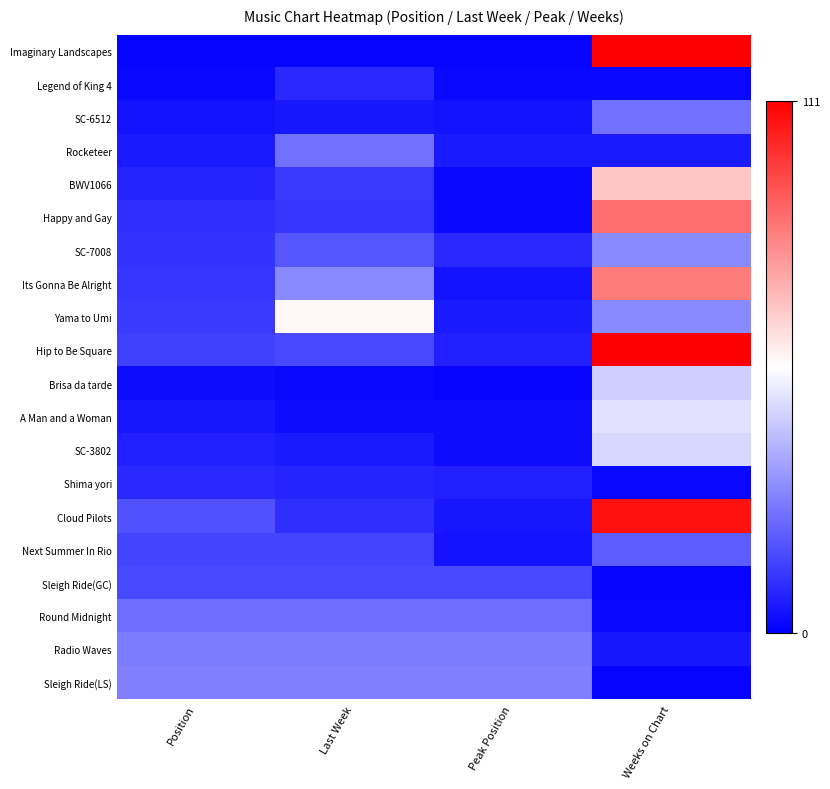

Reading left to right, list all the values displayed in this chart.

Imaginary Landscapes: Position=1	Last Week=1	Peak Position=1	Weeks on Chart=111
Legend of King 4: Position=2	Last Week=9	Peak Position=2	Weeks on Chart=2
SC-6512: Position=4	Last Week=5	Peak Position=4	Weeks on Chart=25
Rocketeer: Position=6	Last Week=25	Peak Position=6	Weeks on Chart=6
BWV1066: Position=8	Last Week=13	Peak Position=2	Weeks on Chart=68
Happy and Gay: Position=10	Last Week=12	Peak Position=2	Weeks on Chart=87
SC-7008: Position=11	Last Week=19	Peak Position=9	Weeks on Chart=30
Its Gonna Be Alright: Position=12	Last Week=30	Peak Position=4	Weeks on Chart=84
Yama to Umi: Position=13	Last Week=57	Peak Position=6	Weeks on Chart=30
Hip to Be Square: Position=14	Last Week=16	Peak Position=7	Weeks on Chart=111
Brisa da tarde: Position=3	Last Week=2	Peak Position=1	Weeks on Chart=45
A Man and a Woman: Position=5	Last Week=3	Peak Position=3	Weeks on Chart=49
SC-3802: Position=7	Last Week=6	Peak Position=3	Weeks on Chart=47
Shima yori: Position=9	Last Week=8	Peak Position=7	Weeks on Chart=2
Cloud Pilots: Position=18	Last Week=10	Peak Position=5	Weeks on Chart=107
Next Summer In Rio: Position=15	Last Week=15	Peak Position=4	Weeks on Chart=20
Sleigh Ride(GC): Position=16	Last Week=16	Peak Position=16	Weeks on Chart=1
Round Midnight: Position=24	Last Week=24	Peak Position=24	Weeks on Chart=2
Radio Waves: Position=27	Last Week=27	Peak Position=27	Weeks on Chart=5
Sleigh Ride(LS): Position=28	Last Week=28	Peak Position=28	Weeks on Chart=1